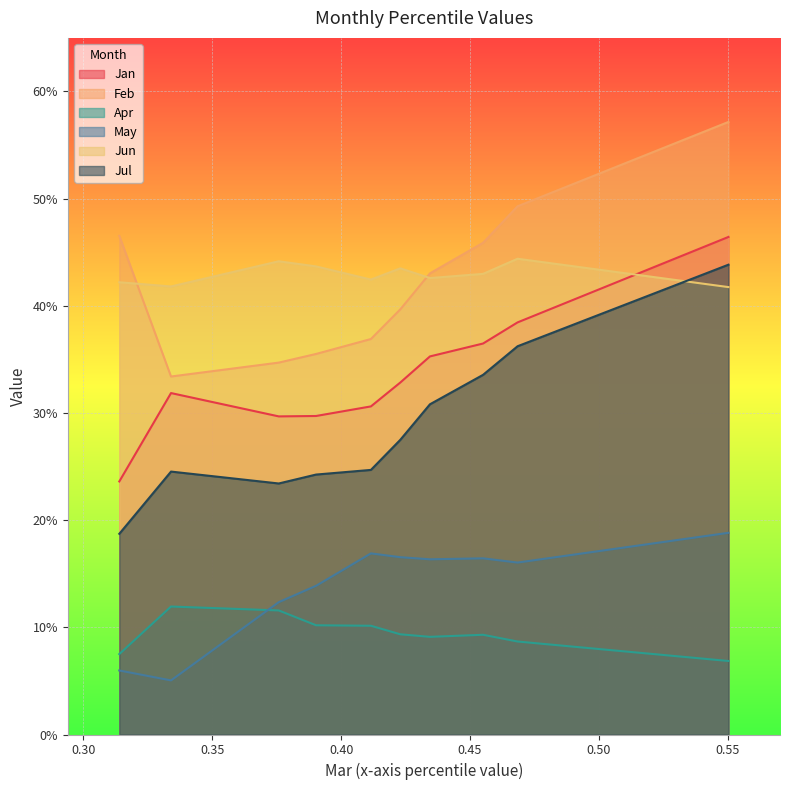

How many lines are shown in the chart?

6